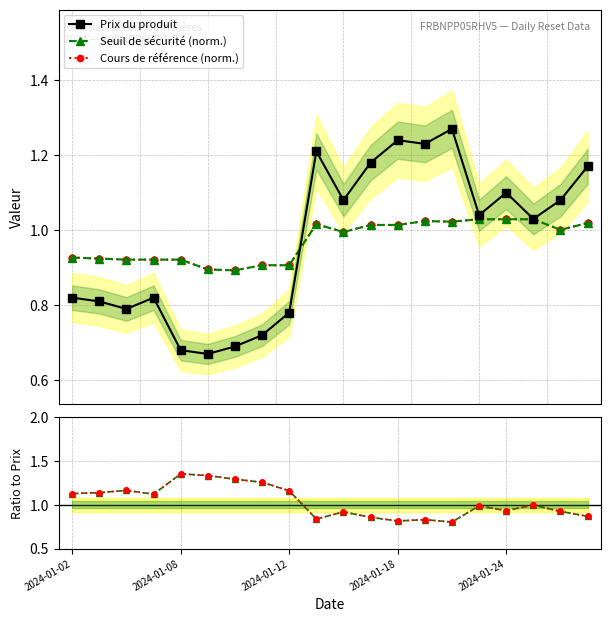

What position from the right is 2024-01-18?

8